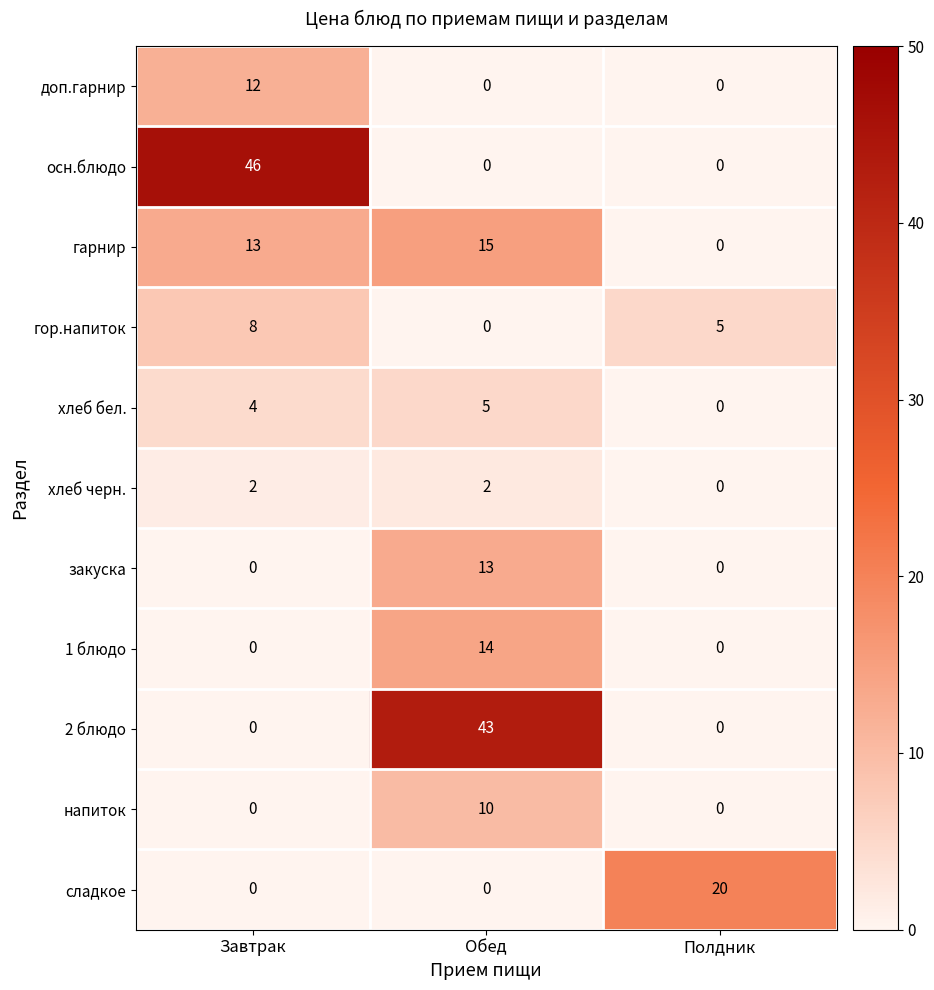

Count the number of categories in the chart.

3